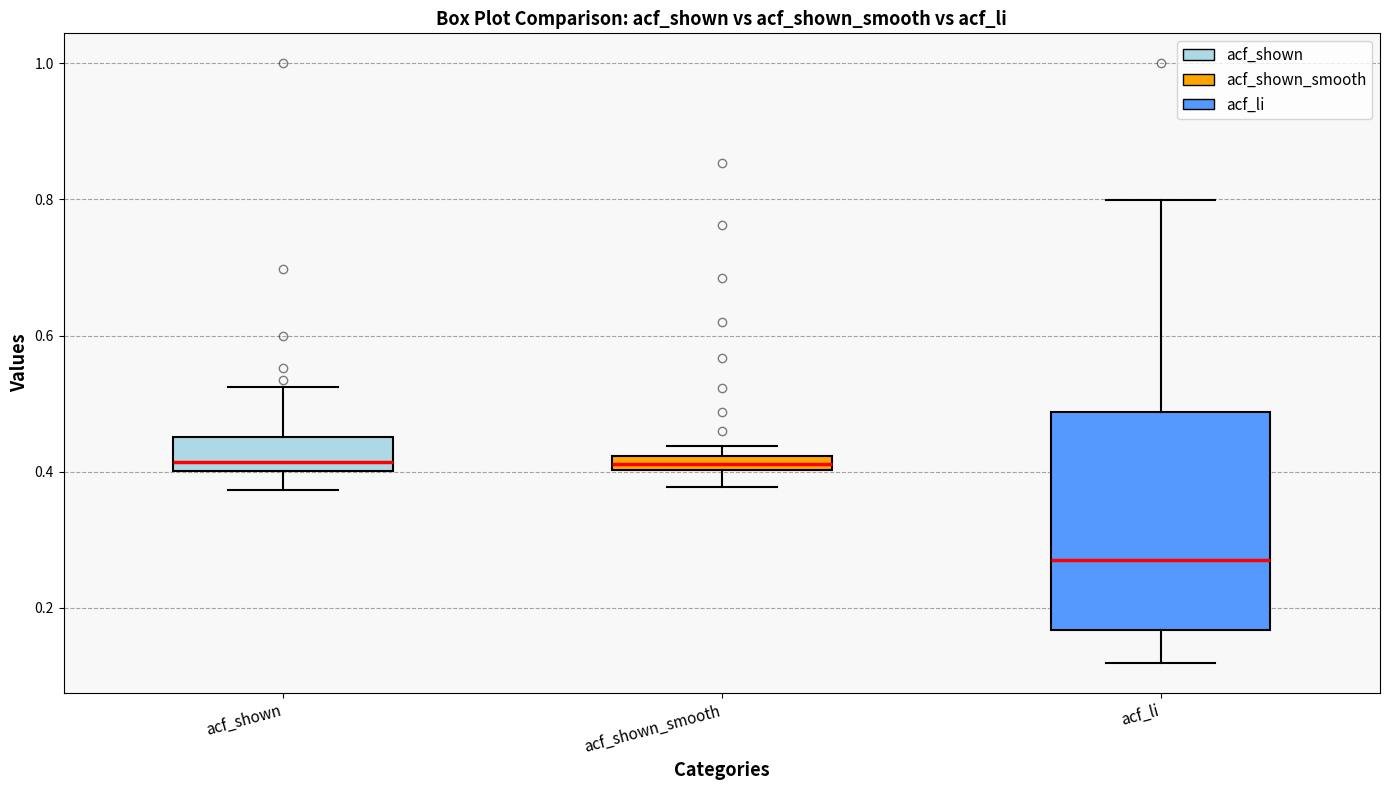

Which box is the tallest, from its lower edge to its upper edge?

acf_li